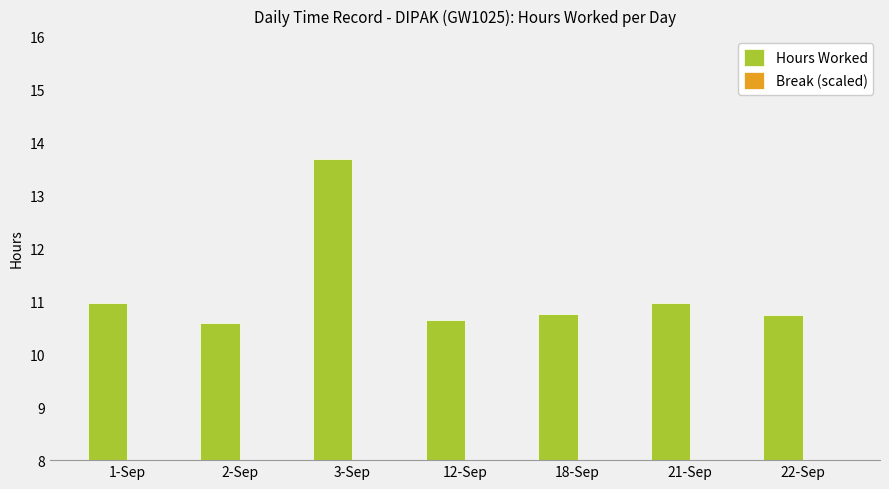

Reading right to left, list all the values displayed in this chart.

Hours Worked: 22-Sep=10.7	21-Sep=11.0	18-Sep=10.8	12-Sep=10.7	3-Sep=13.7	2-Sep=10.6	1-Sep=11.0
Break (scaled): 22-Sep=1.8	21-Sep=1.8	18-Sep=1.8	12-Sep=1.8	3-Sep=2.1	2-Sep=1.8	1-Sep=1.8